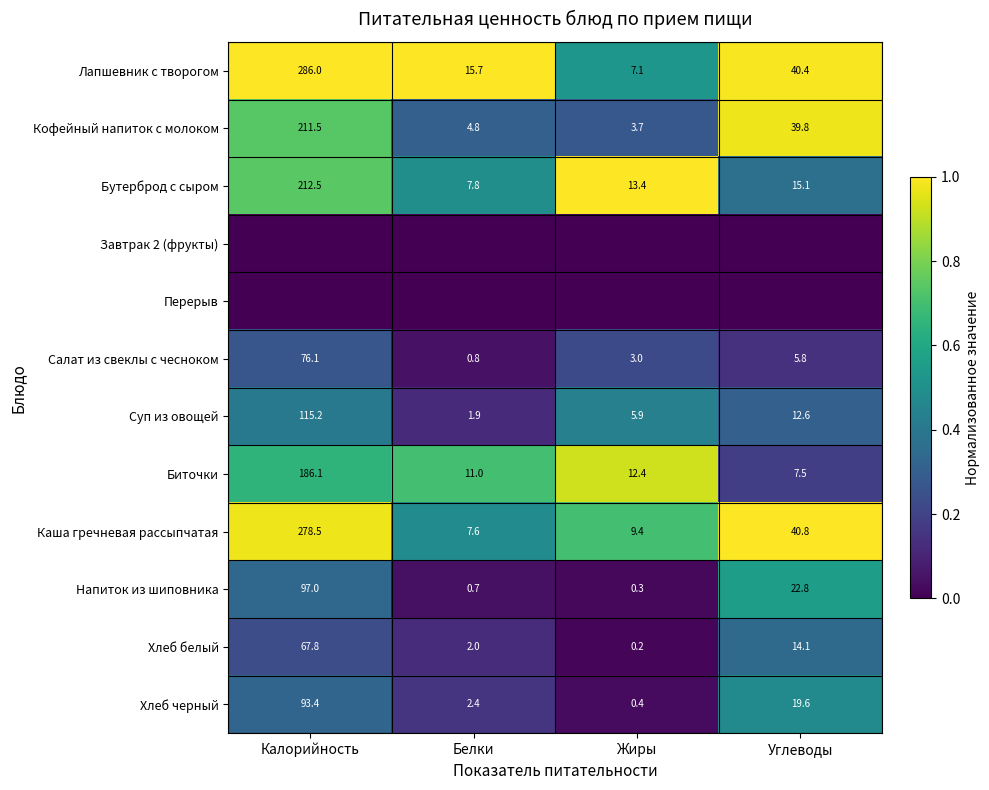

The value of Напиток из шиповника at Углеводы is 31.4. True or false?

False